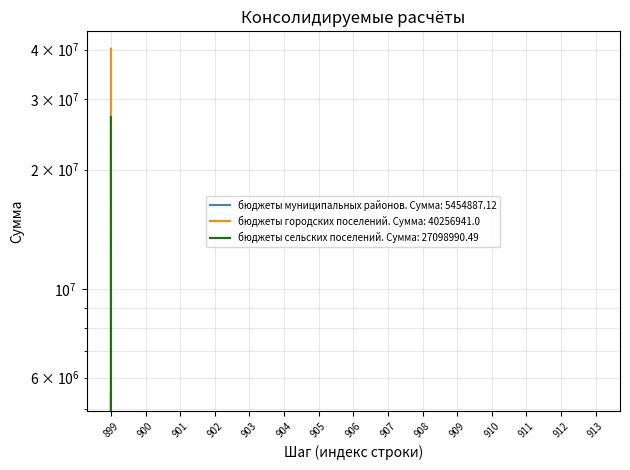

True or false: бюджеты городских поселений and бюджеты муниципальных районов intersect in this chart.

False